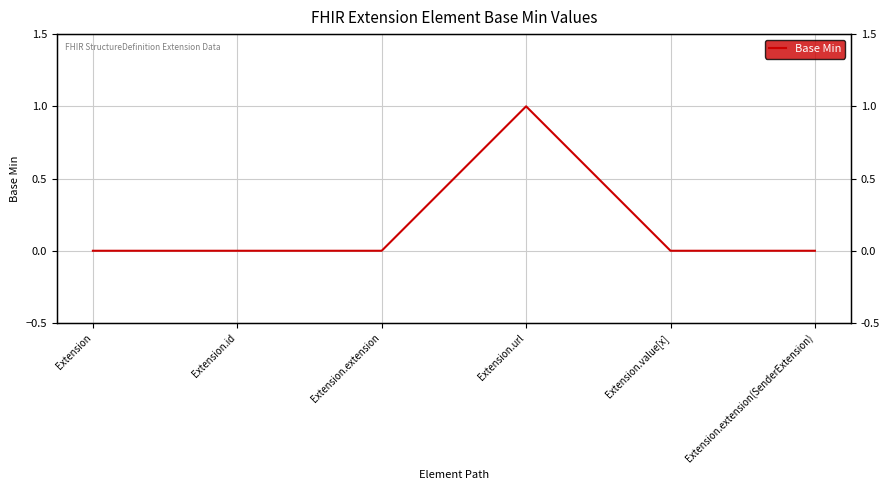

The chart shows a value of 0 at Extension.extension. True or false?

True